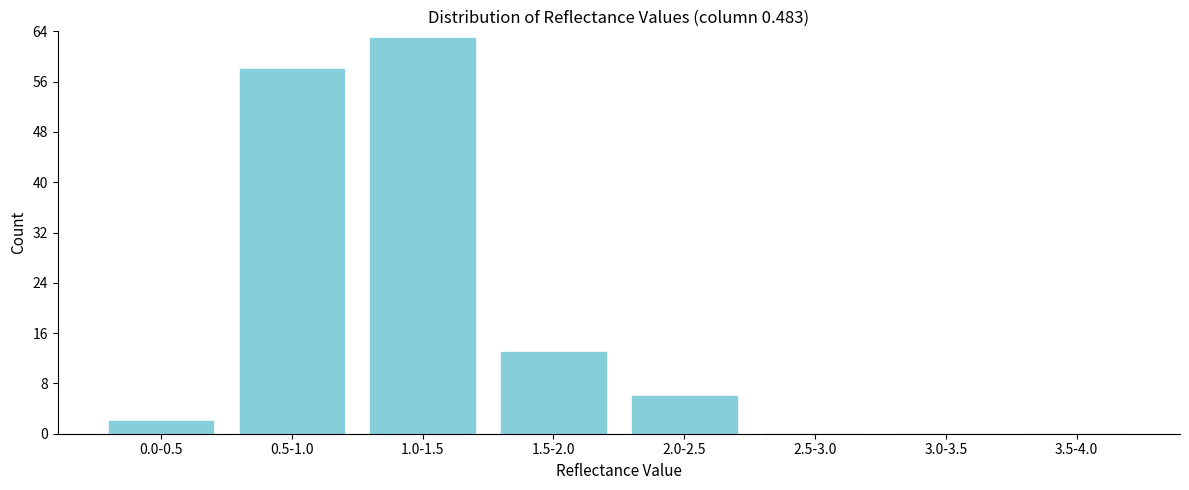

Reading left to right, what are all the values shown in this chart?

0.0-0.5=2	0.5-1.0=58	1.0-1.5=63	1.5-2.0=13	2.0-2.5=6	2.5-3.0=0	3.0-3.5=0	3.5-4.0=0